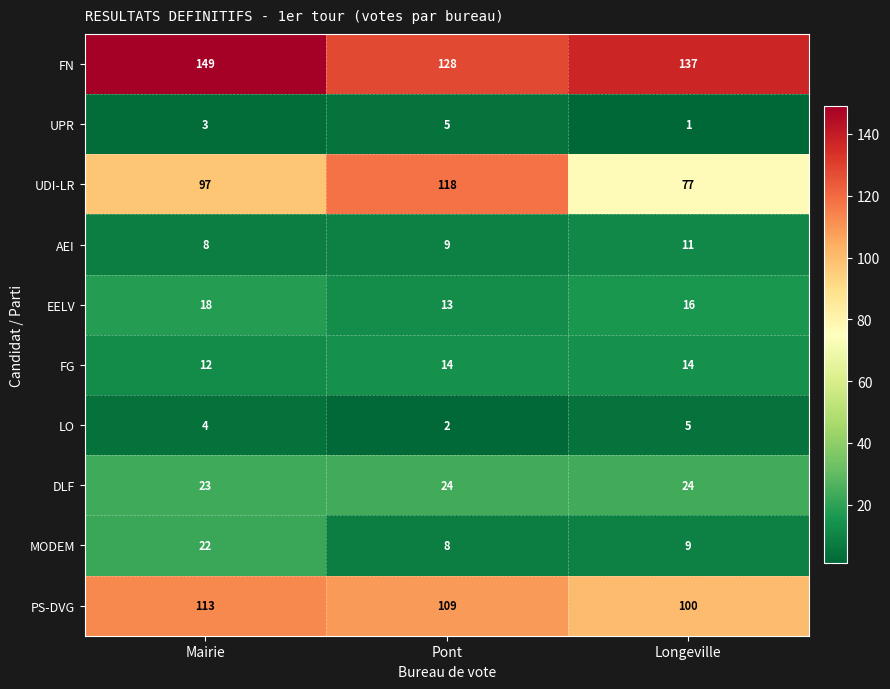

At which label does PS-DVG first exceed 109?

Mairie